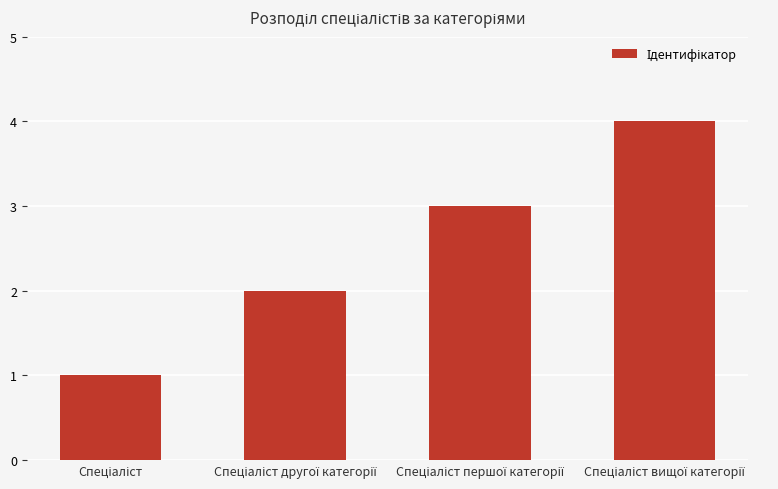

What is the value of the 1st bar from the left?

1